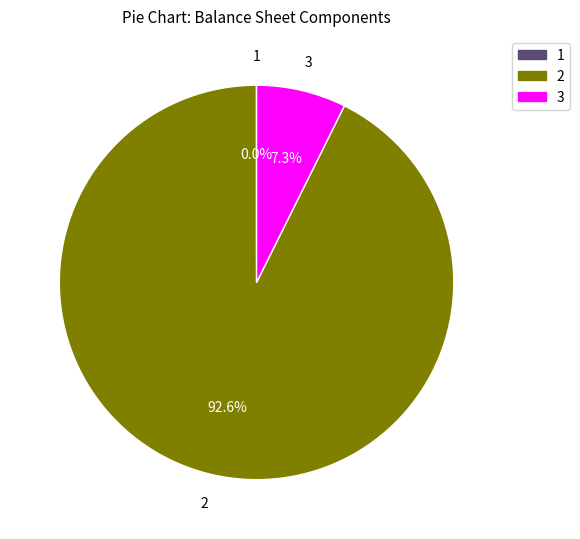

Which category has the biggest portion of the pie?

2